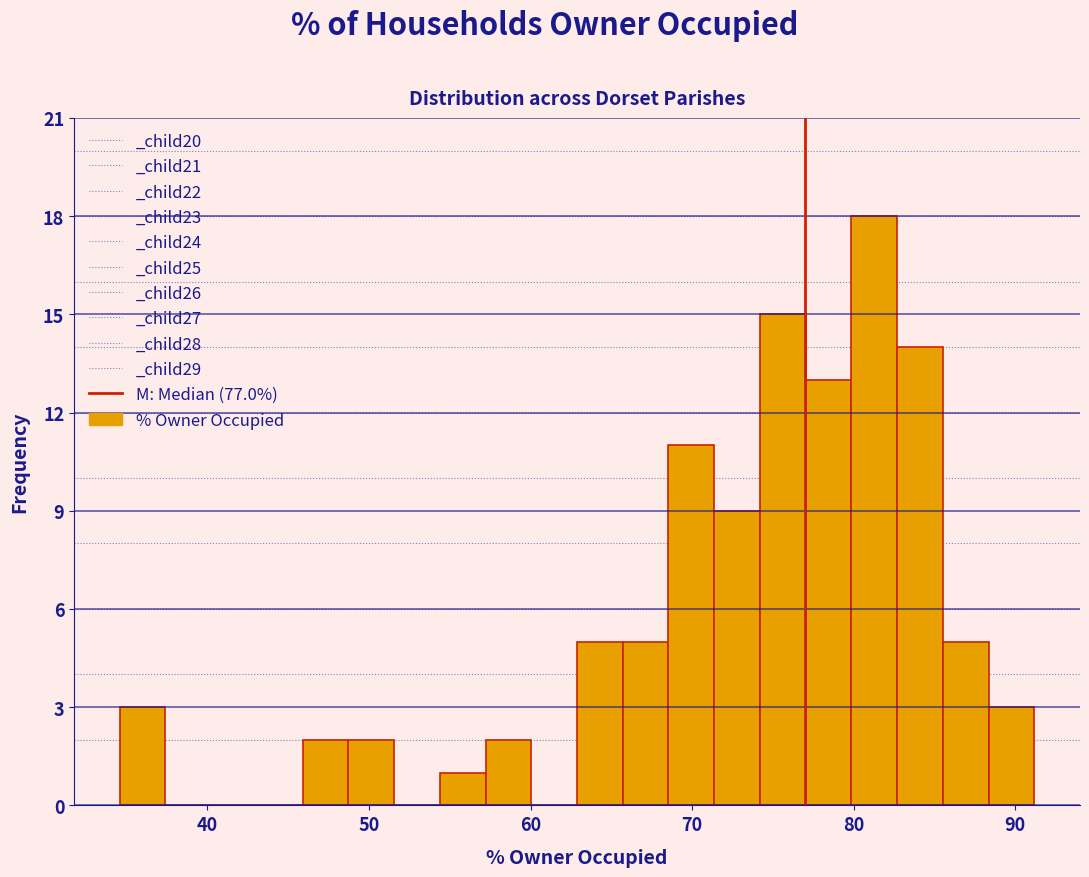

Around what value on the x-axis is the tallest bar? Give the approximate position of its centre, as read against the axis.

81